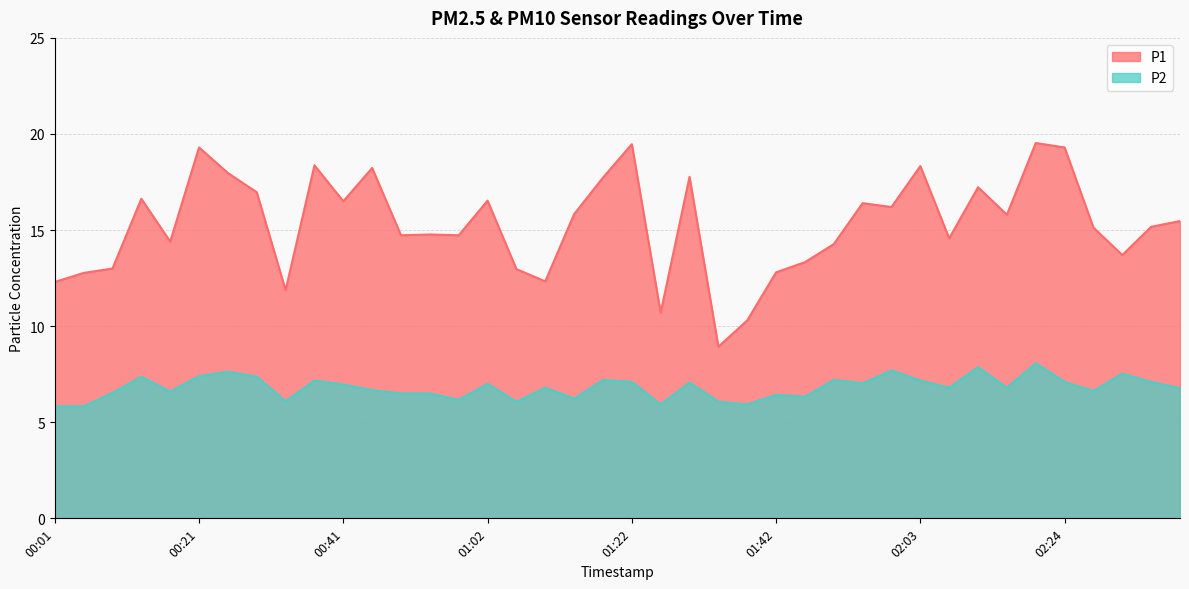

What position from the right is 02:16?

7